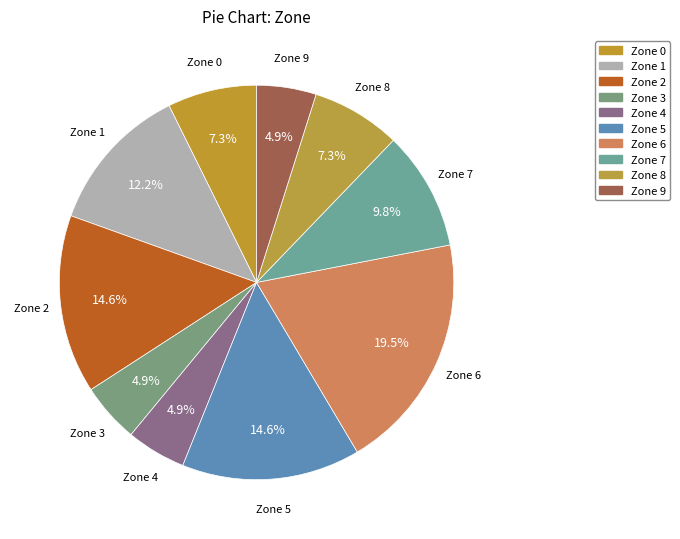

Count the number of slices in the pie.

10